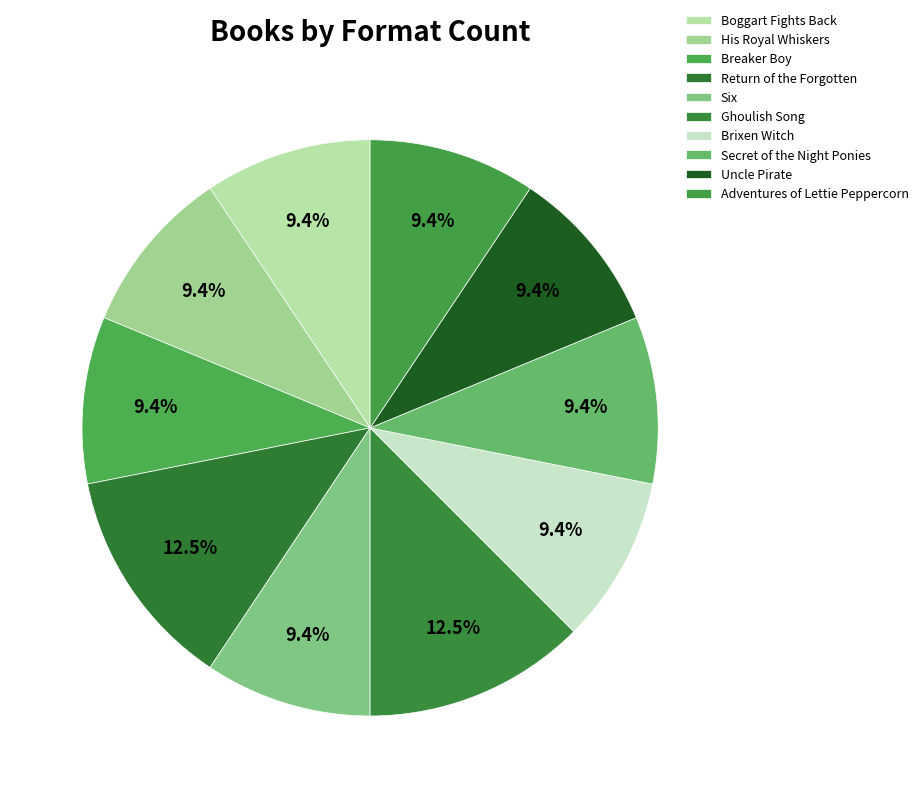

How many slices are in this pie chart?

10